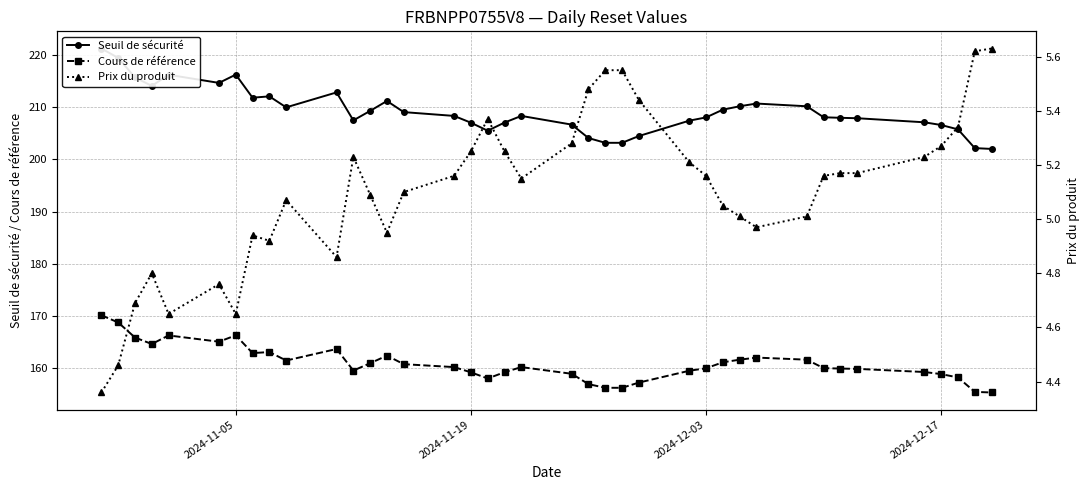

What is the difference between the maximum and minimum values in the Seuil de sécurité series?

19.2